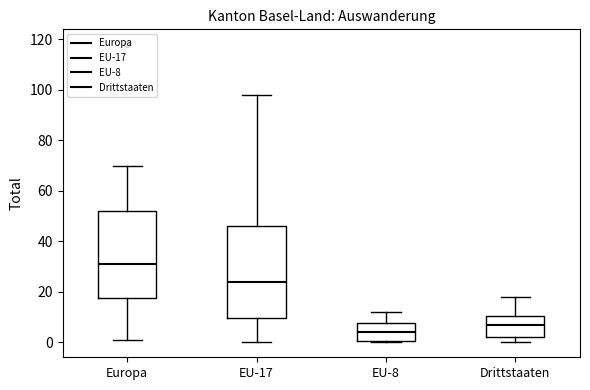

Which box is the tallest, from its lower edge to its upper edge?

EU-17